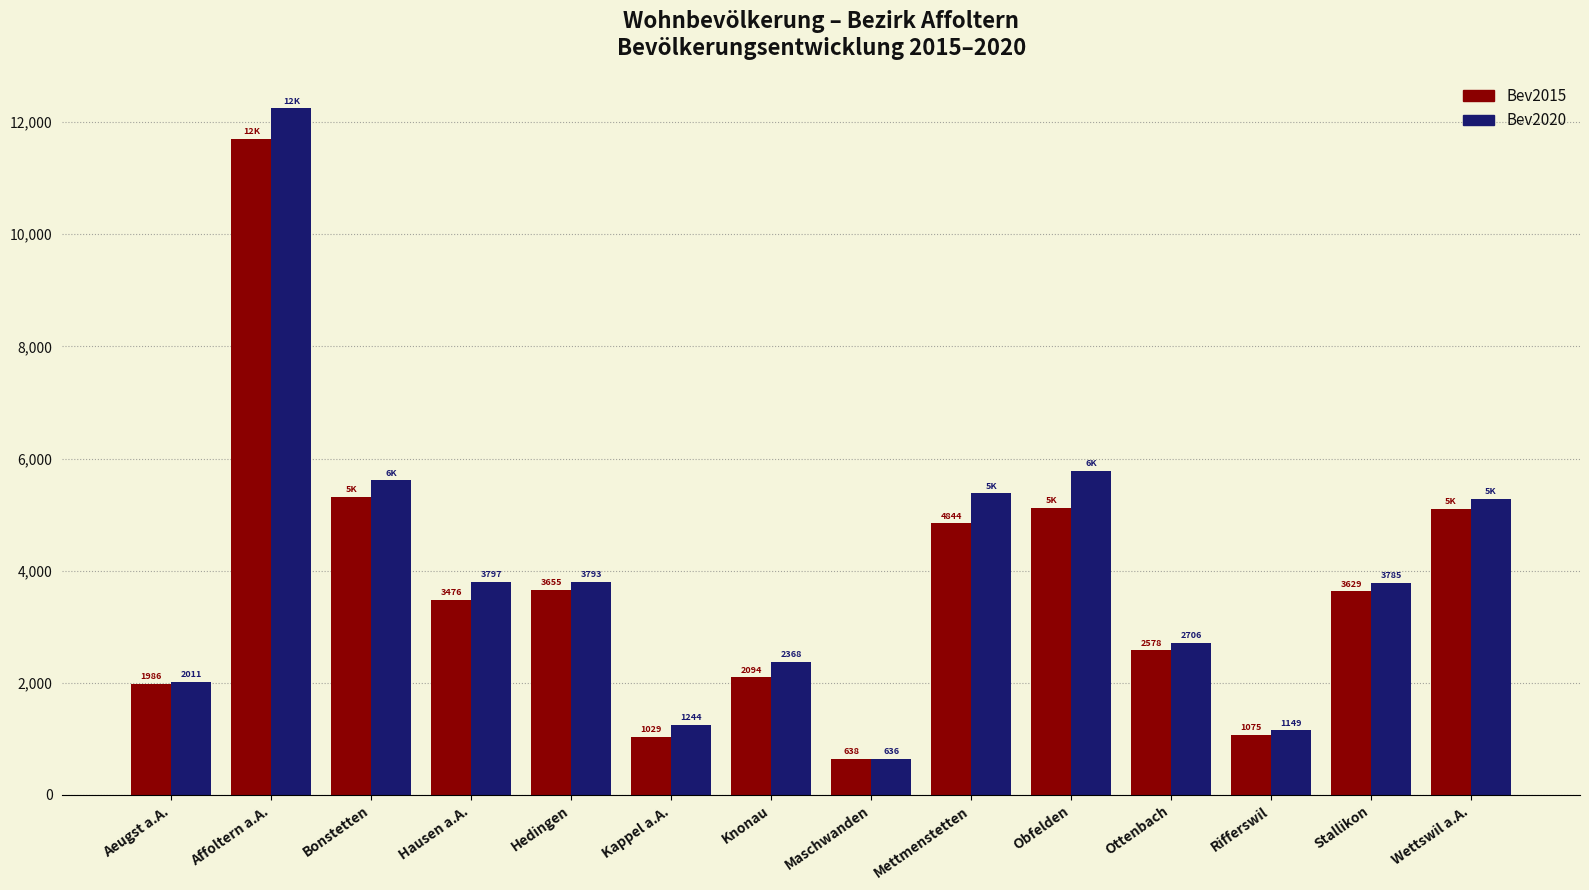

Rank the series at Ottenbach from lowest to highest value.

Bev2015, Bev2020